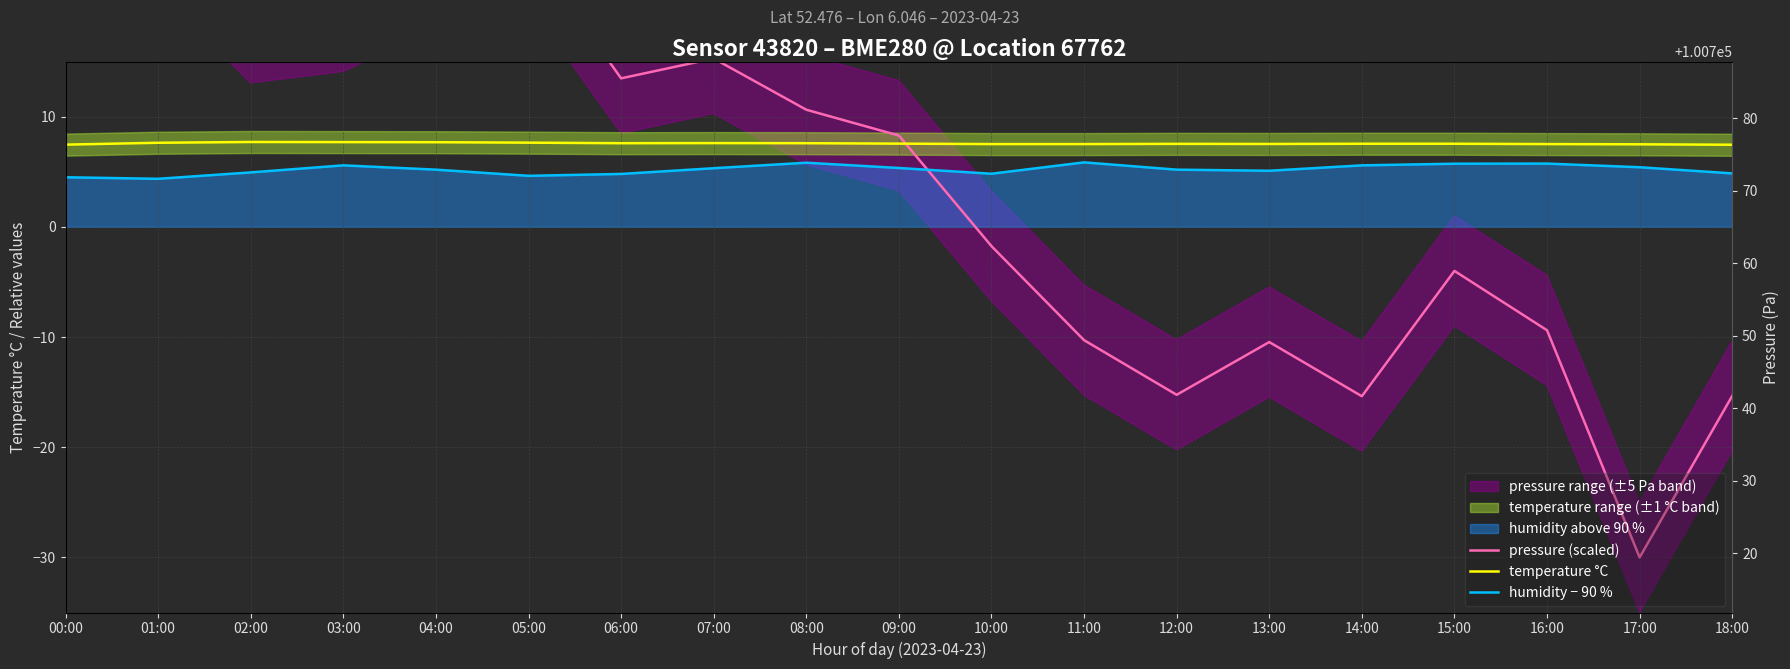

True or false: humidity − 90 % and temperature °C intersect in this chart.

False